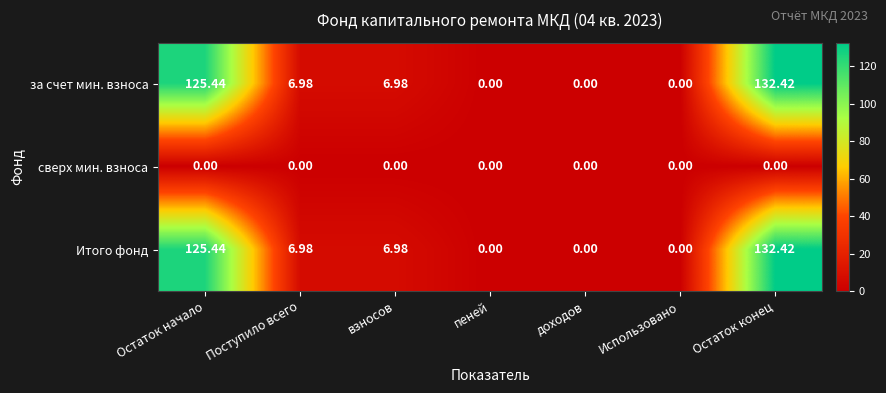

How many categories are shown in the chart?

7